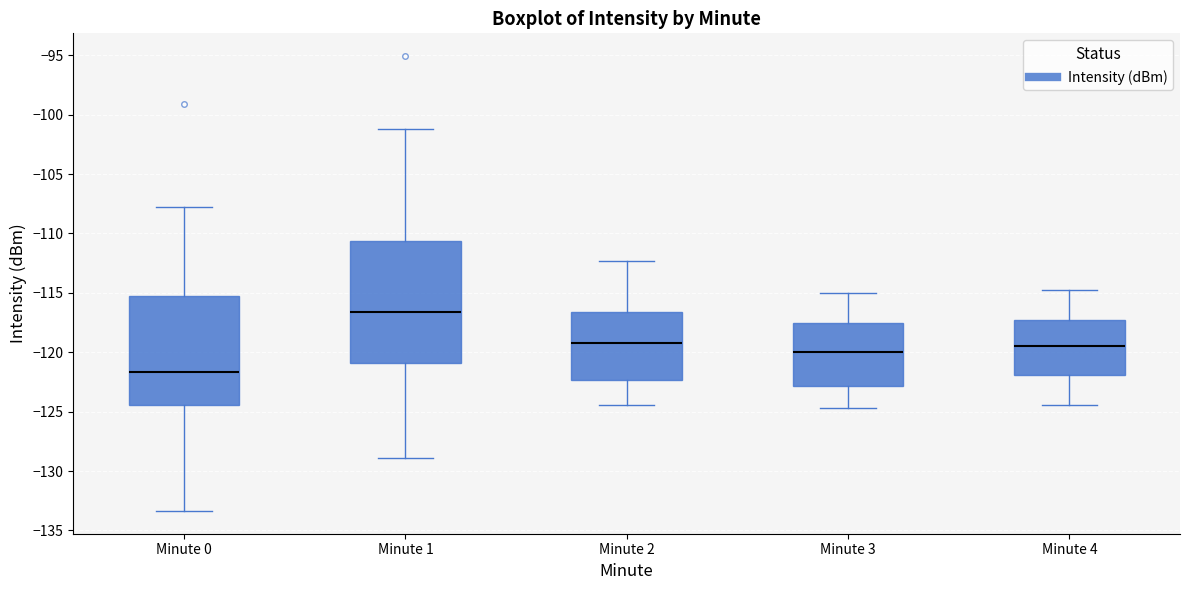

Where does the lower whisker of the box for Minute 2 end on the y-axis? The values are not printed on the chart, so give them approximately, as read against the axis.

-124.5